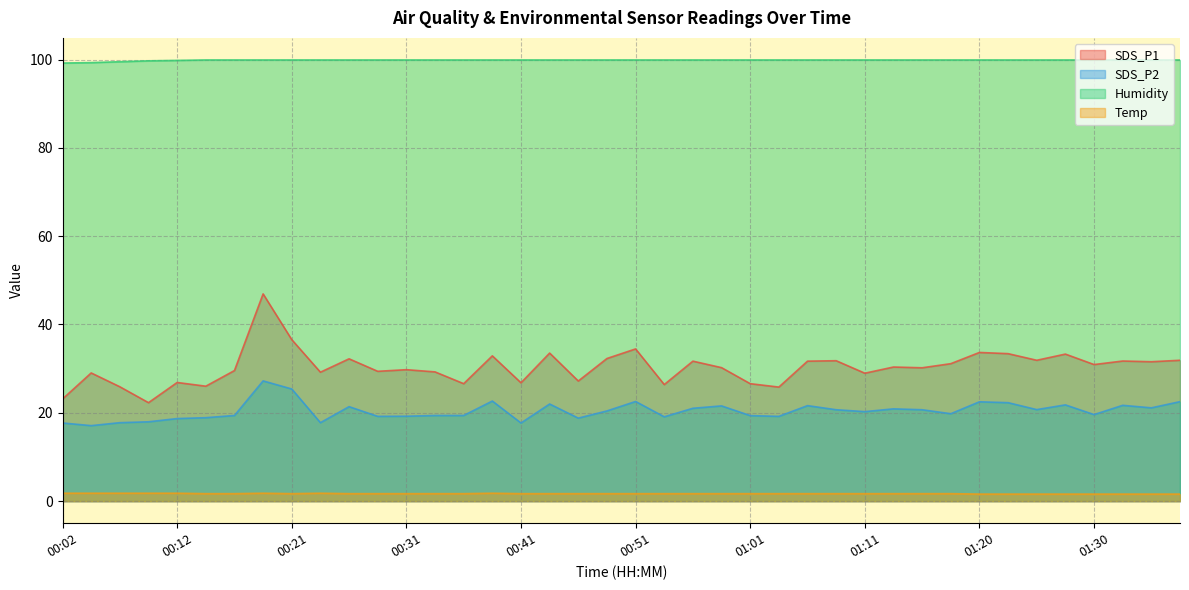

What is the label of the 1st point from the right?

01:38